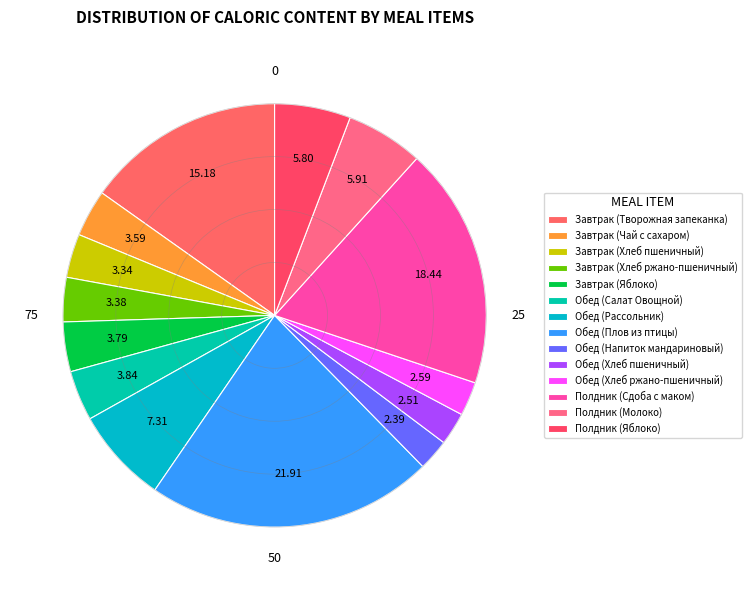

Does Завтрак (Яблоко) account for over 50% of the chart?

No